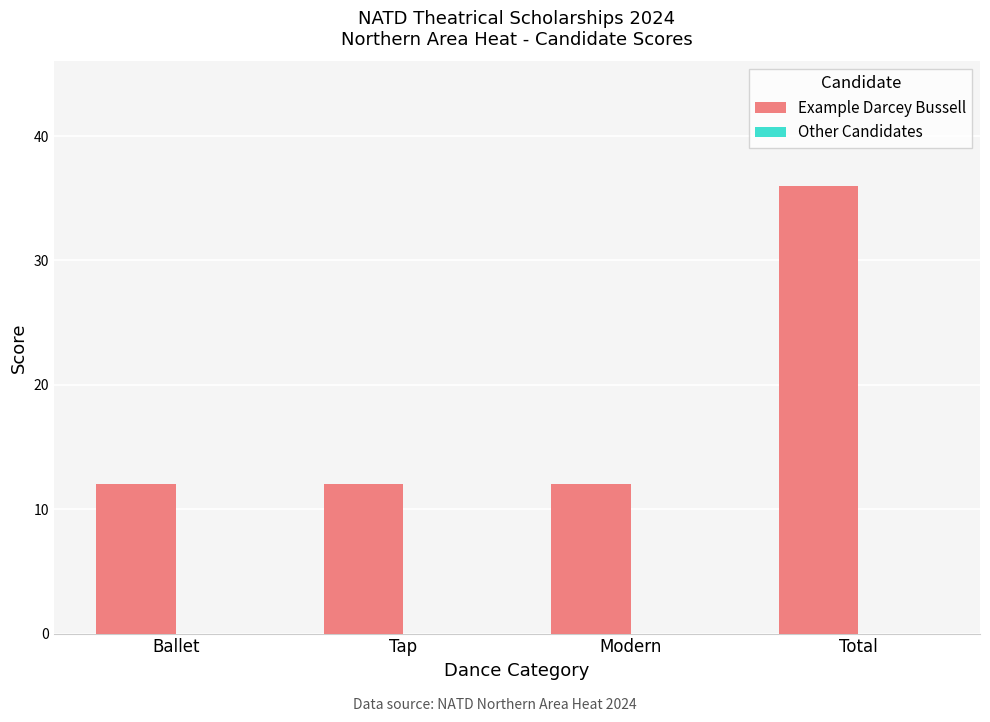

The value at Ballet is 12. True or false?

True